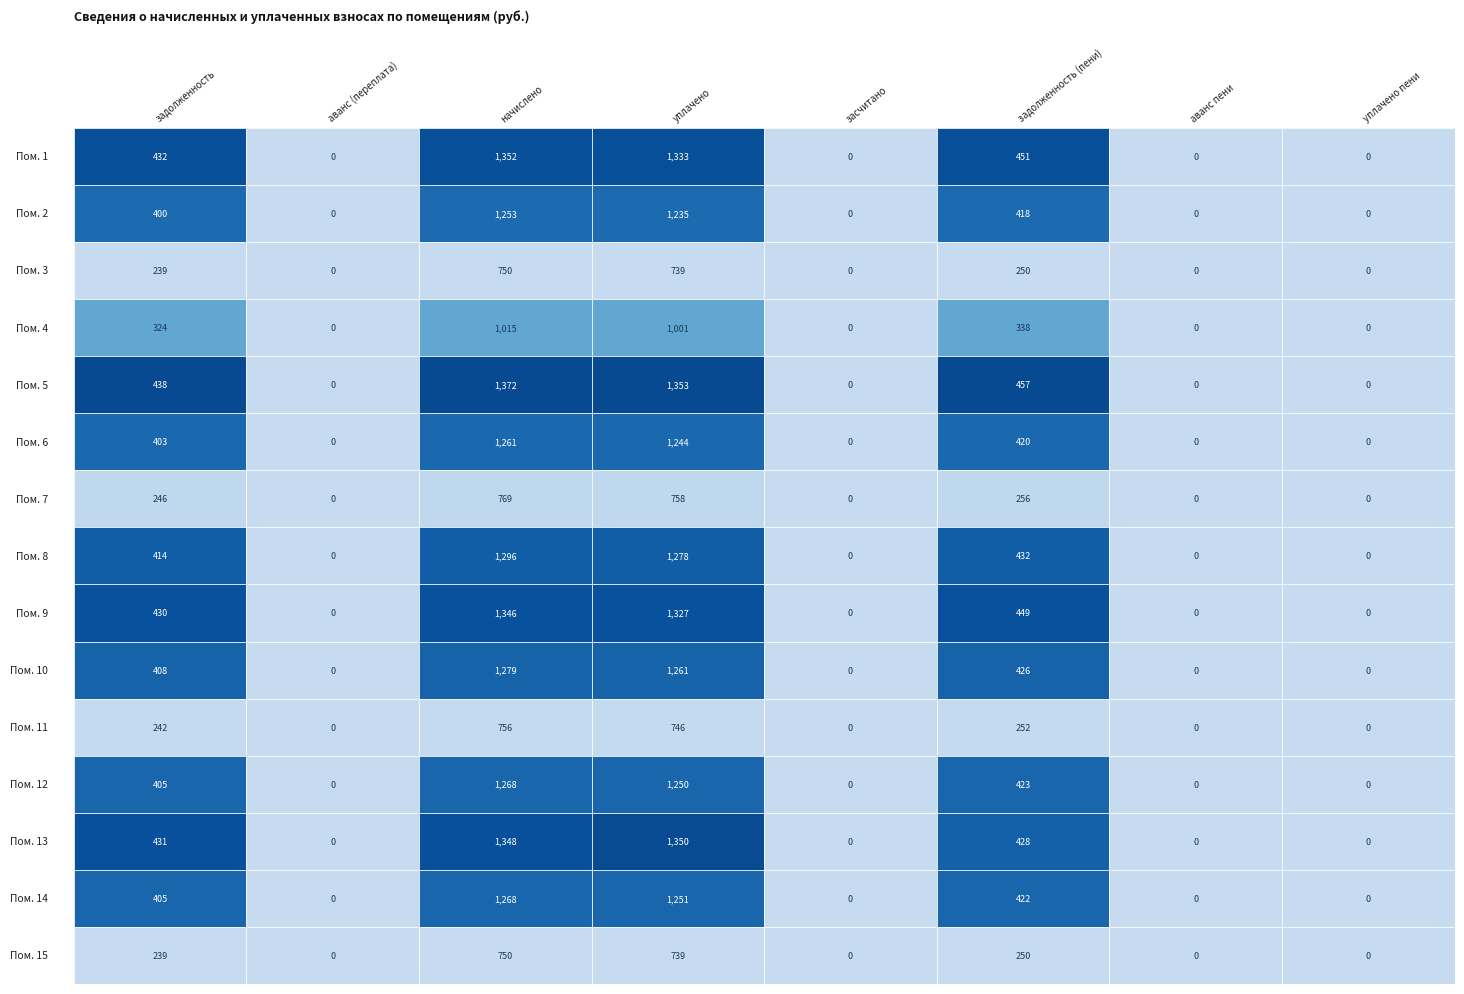

At which label is 12 closest to 633?

5